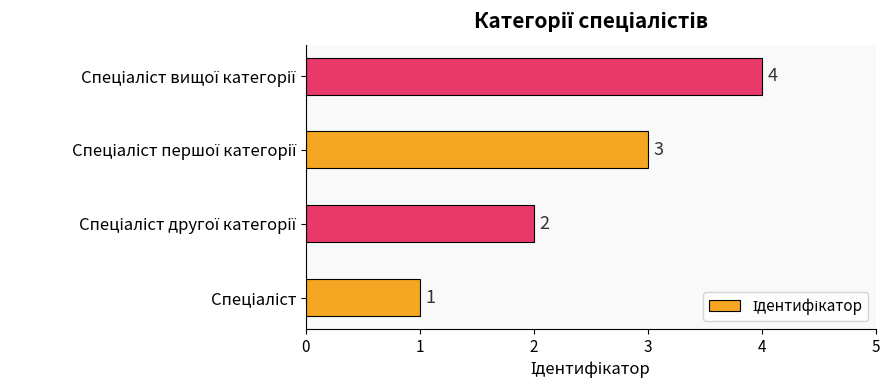

What is the sum of all values?

10